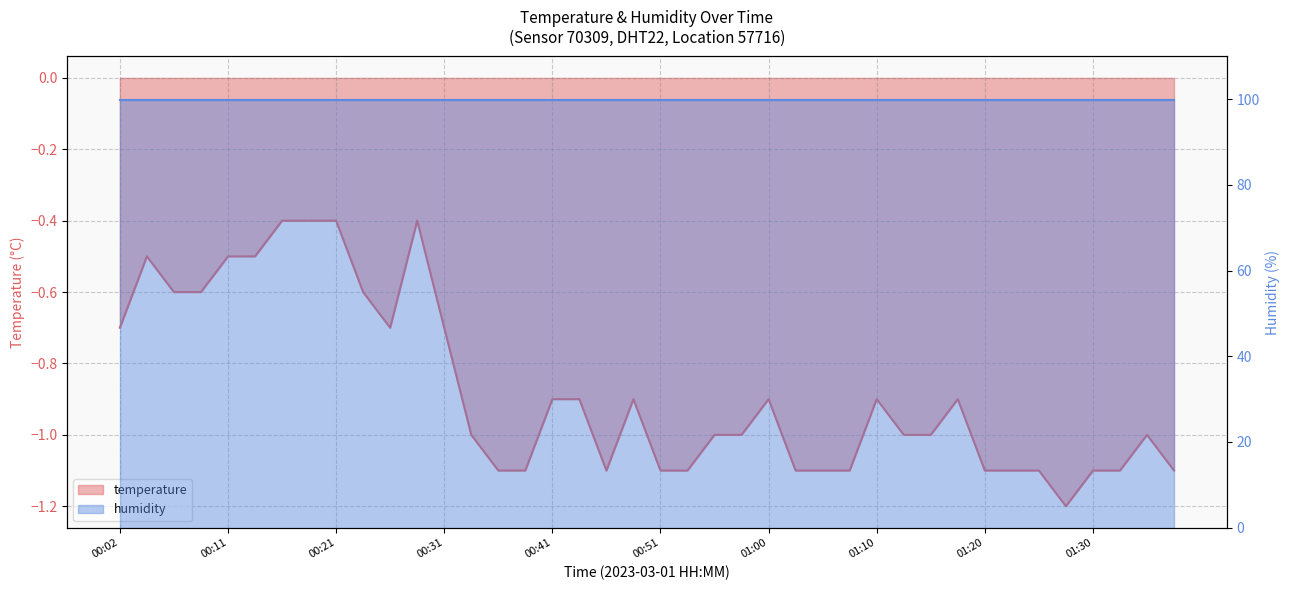

What is the value of the 38th point from the left?

-1.1